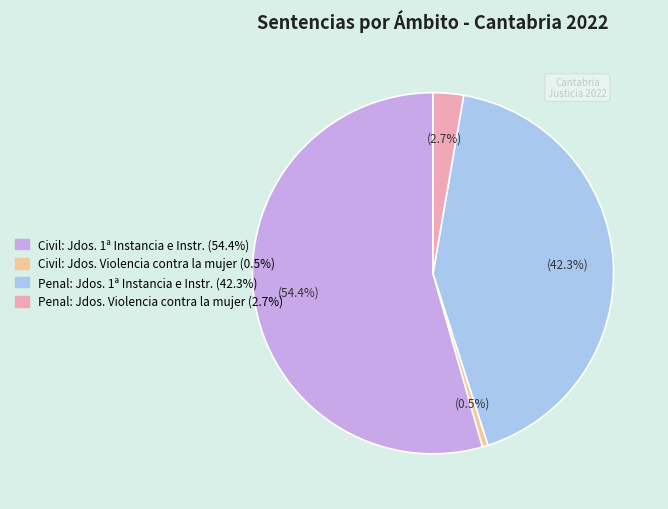

Is Penal: Jdos. Violencia contra la mujer the majority of the pie?

No